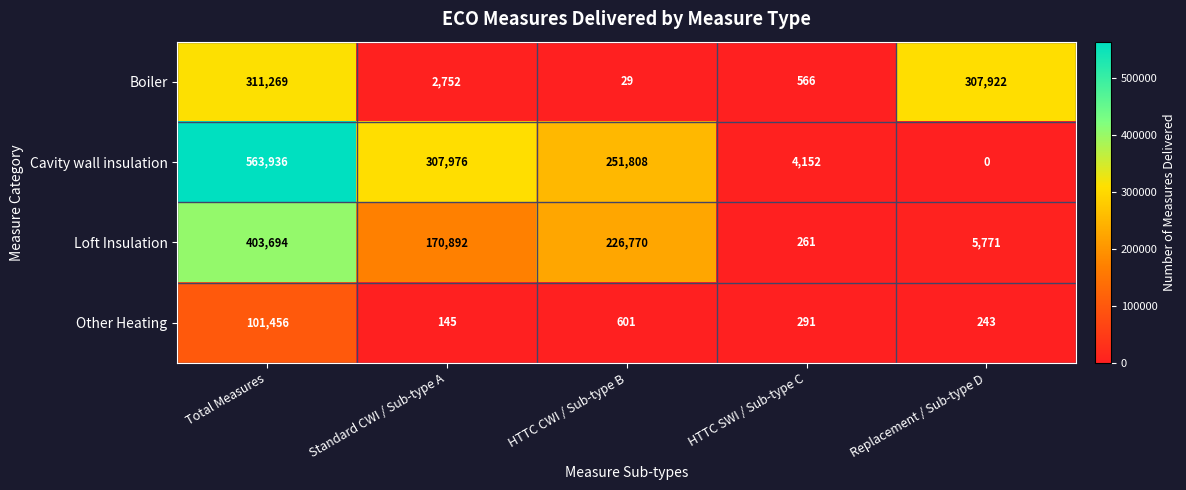

Count the number of categories in the chart.

5